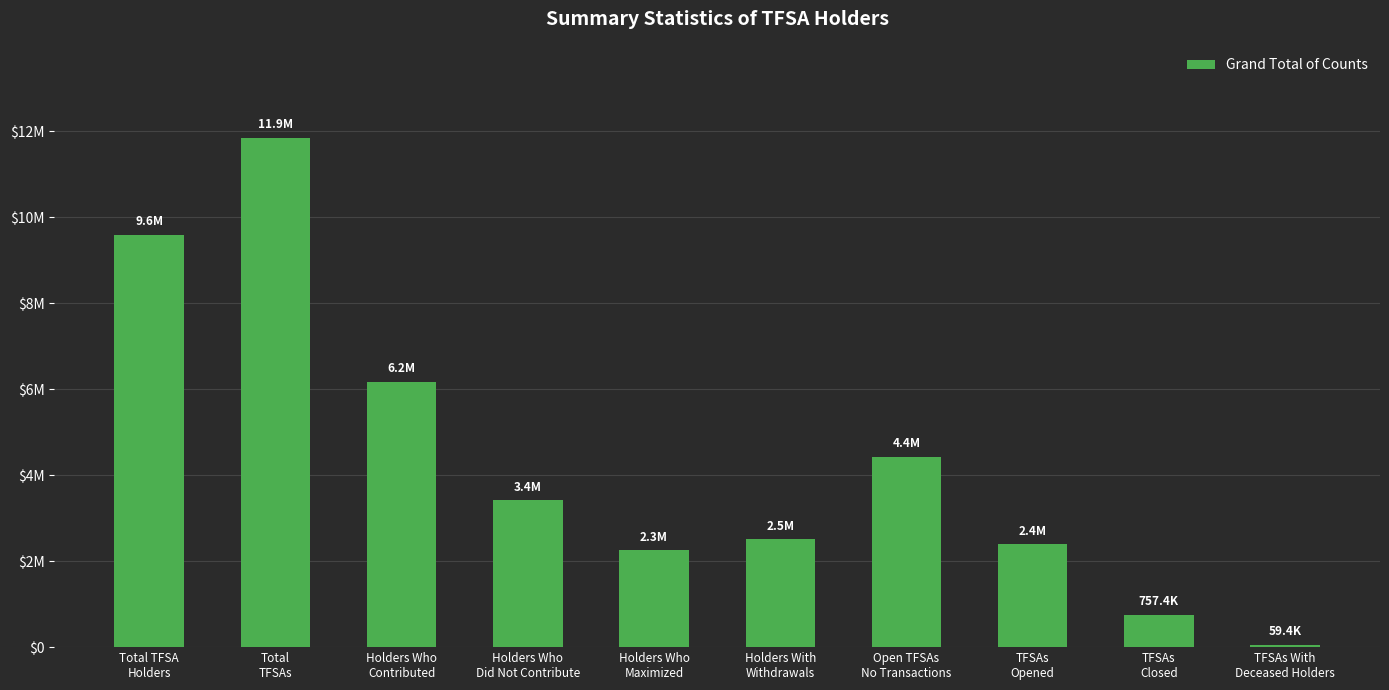

Which label corresponds to the smallest value in the chart?

TFSAs With
Deceased Holders